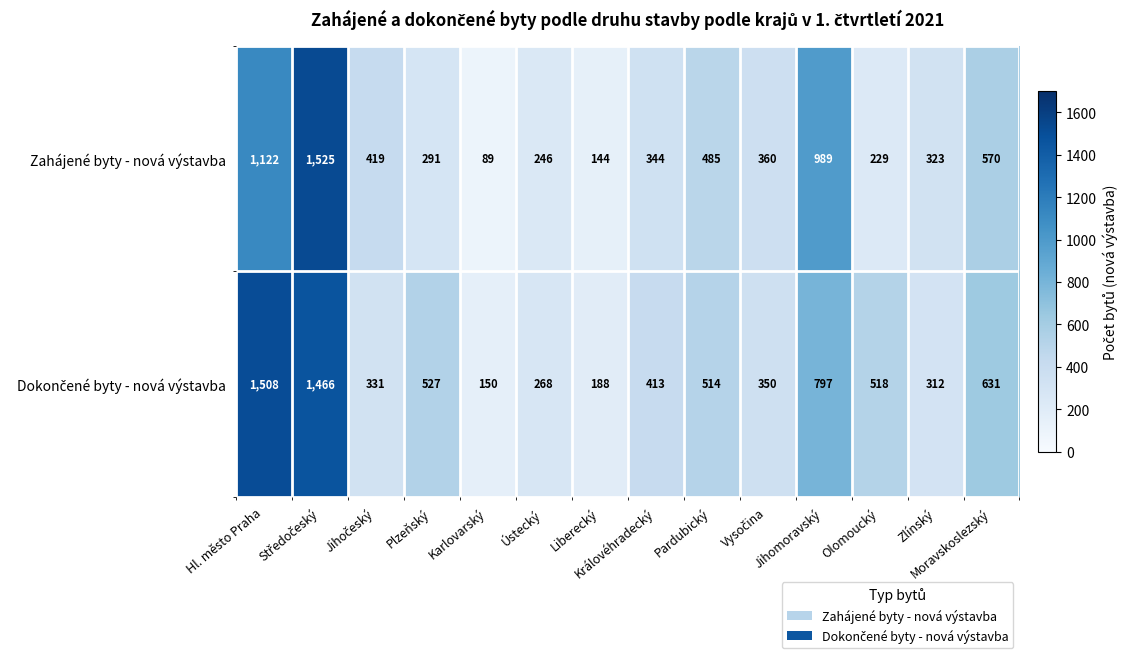

Which series has the widest spread of values?

Zahájené byty - nová výstavba